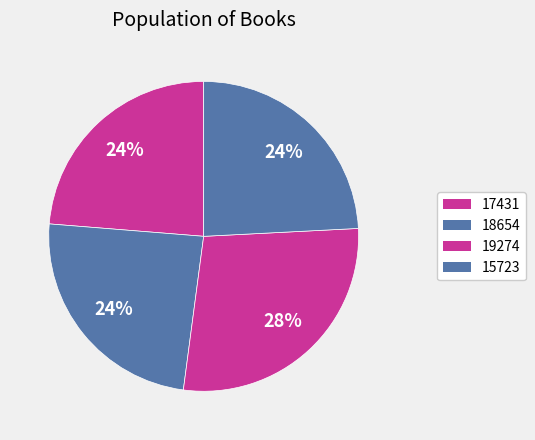

Count the number of slices in the pie.

4